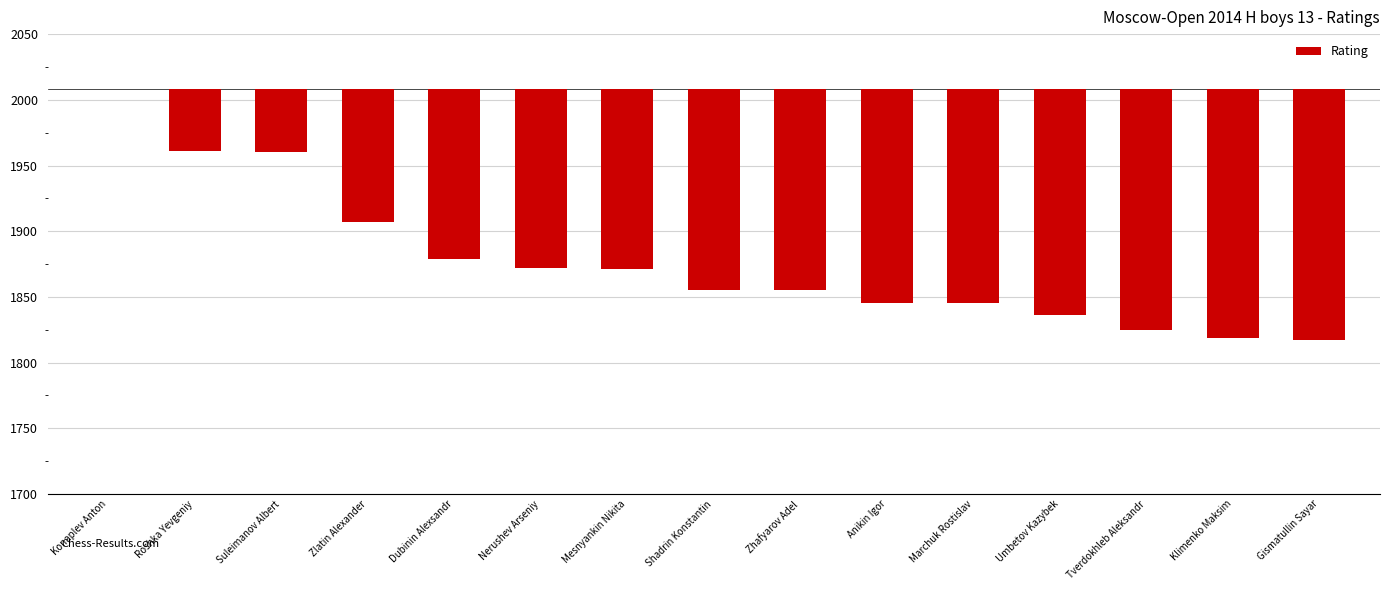

What is the sum of the values at Klimenko Maksim and Anikin Igor?

-352